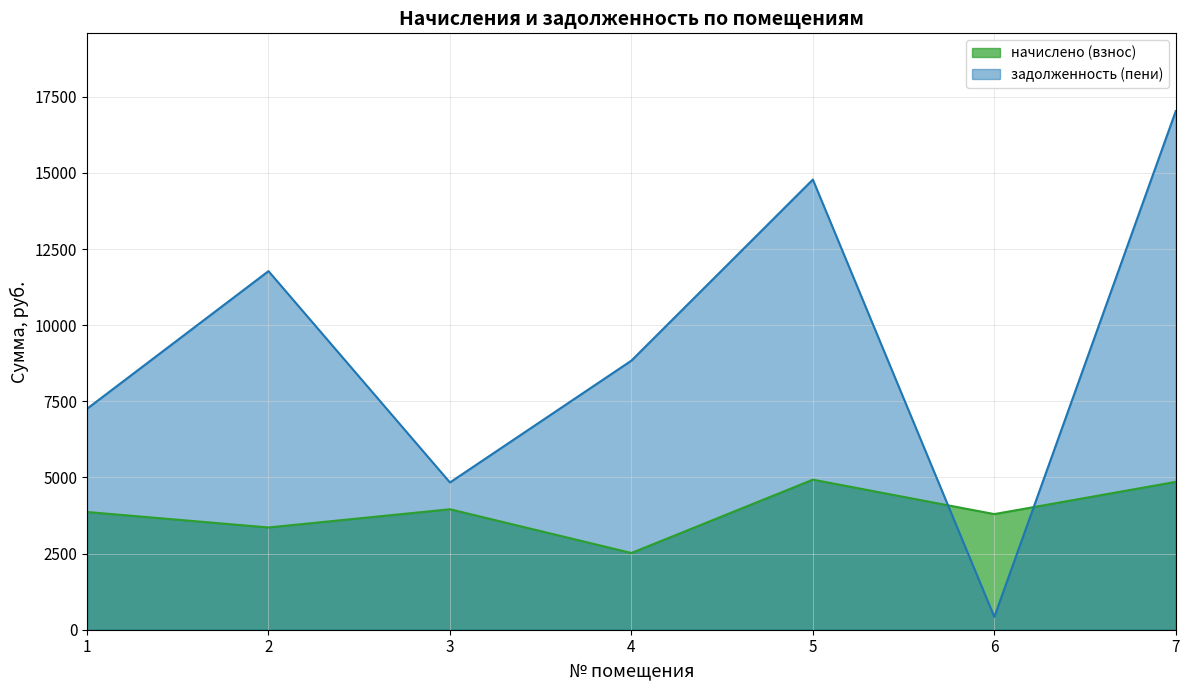

List the labels in order of начислено (взнос) value, smallest first.

4, 2, 6, 1, 3, 7, 5